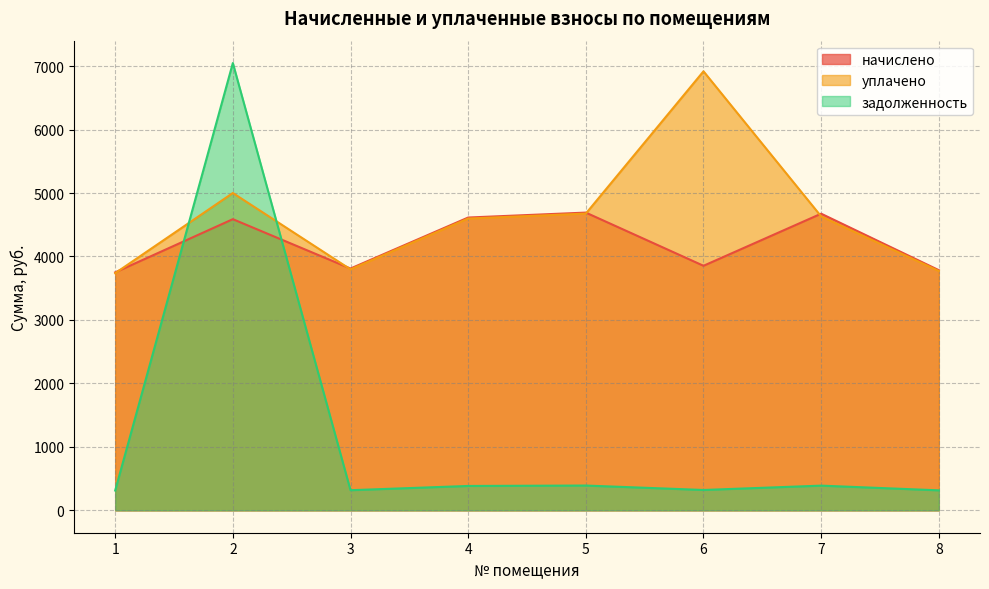

What is the difference between the highest and lowest values at 8?

3469.0